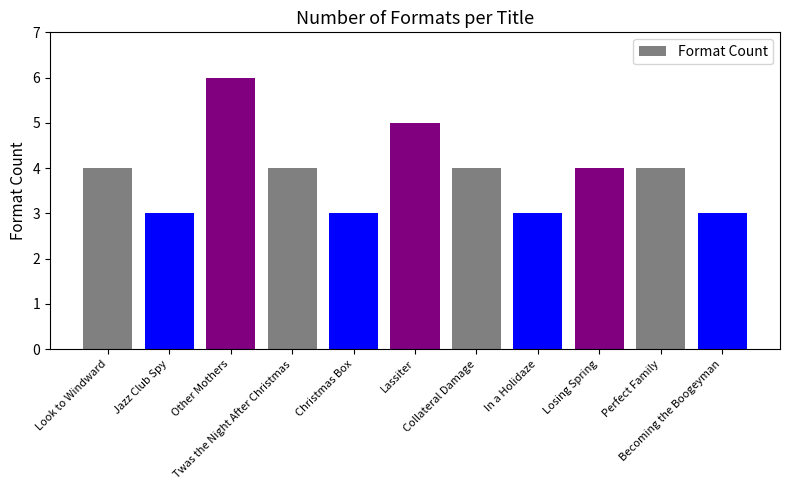

What is the sum of all values?

43